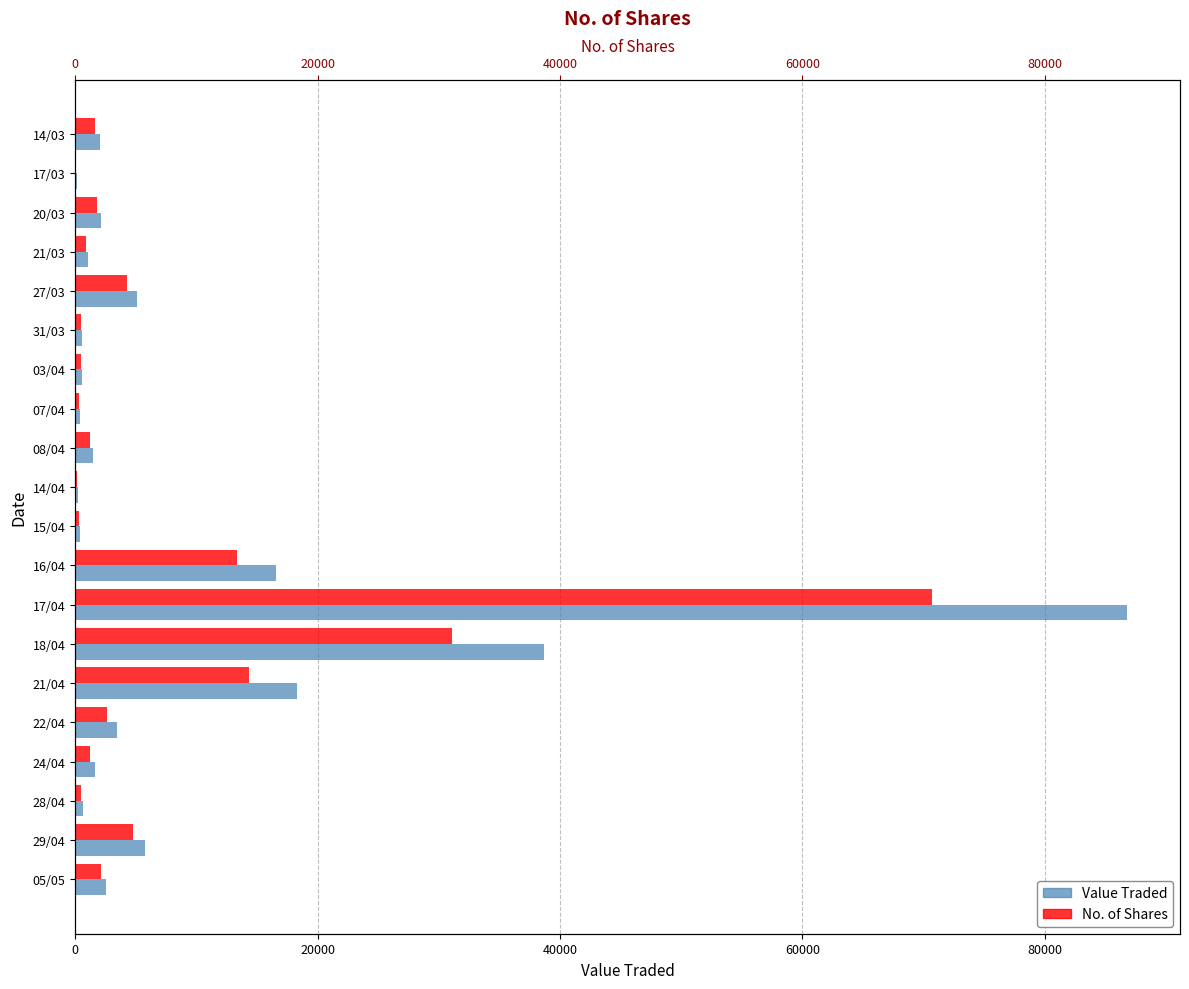

How many groups of bars are there?

20